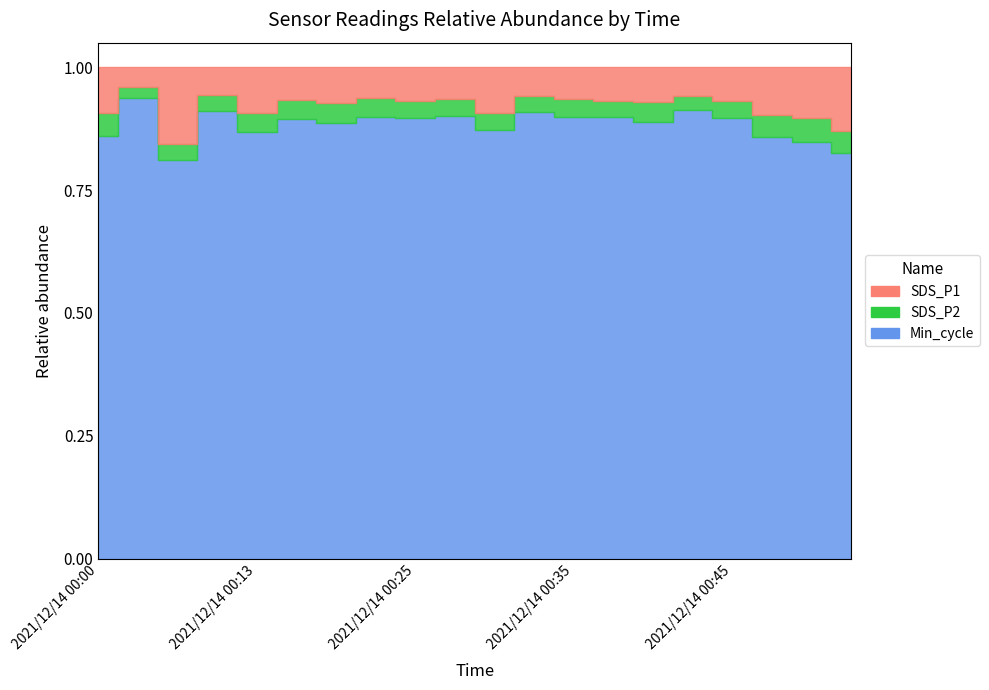

How many data points in SDS_P2 are above 1?

16